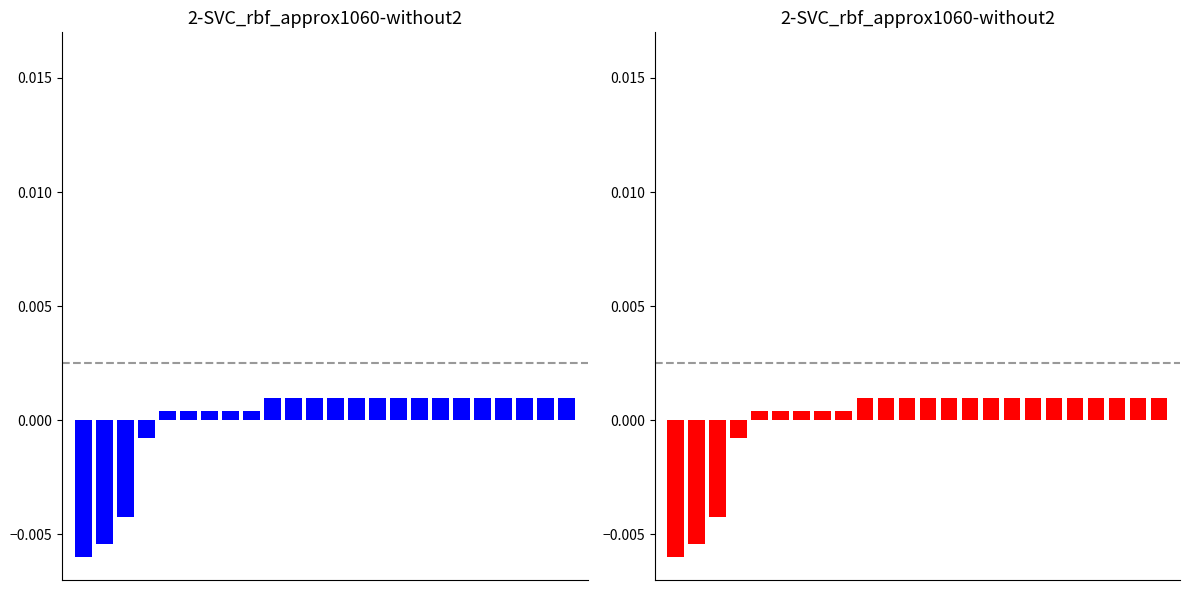

How many values exceed 0?

20